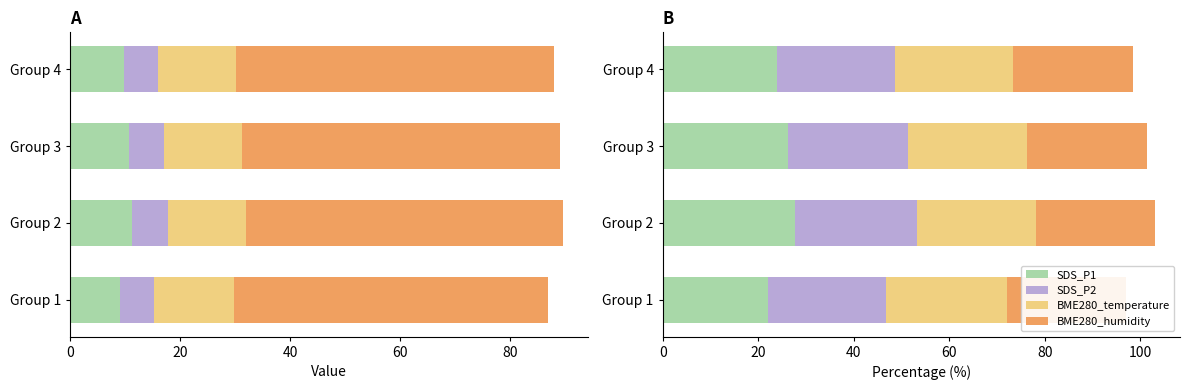

What is the highest value of the BME280_humidity series?

25.1